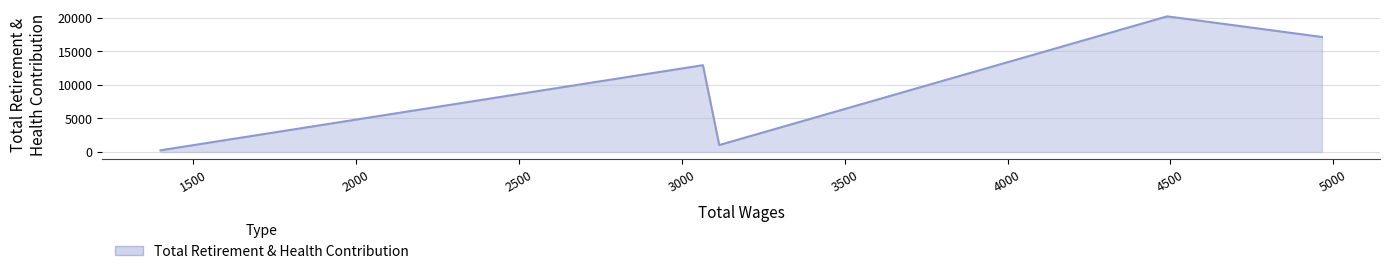

What is the difference between the maximum and minimum values?

19973